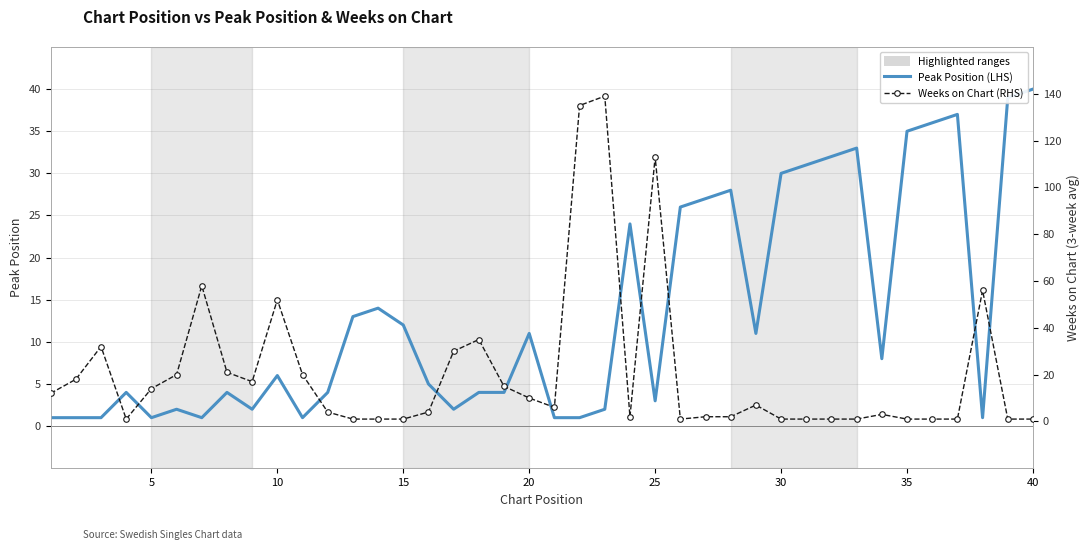

What is the highest value of the Peak Position (LHS) series?

40